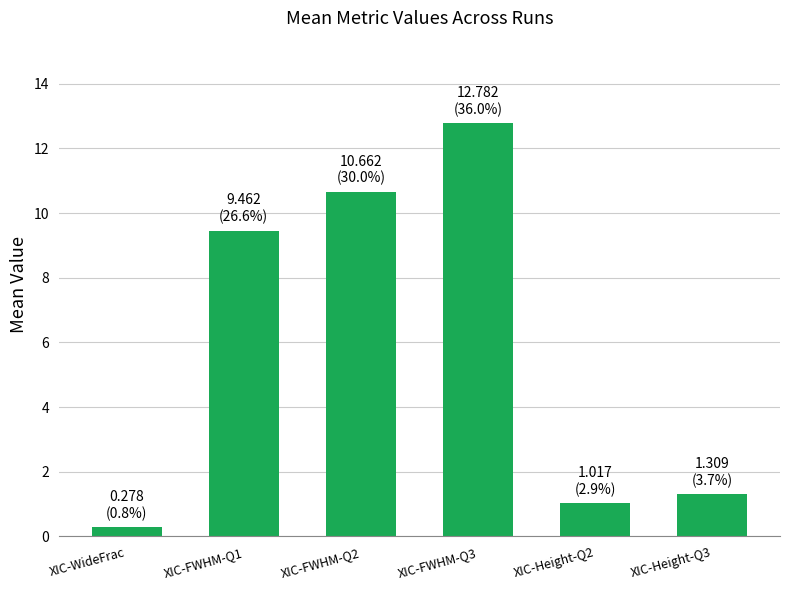

Does the chart contain any negative values?

No